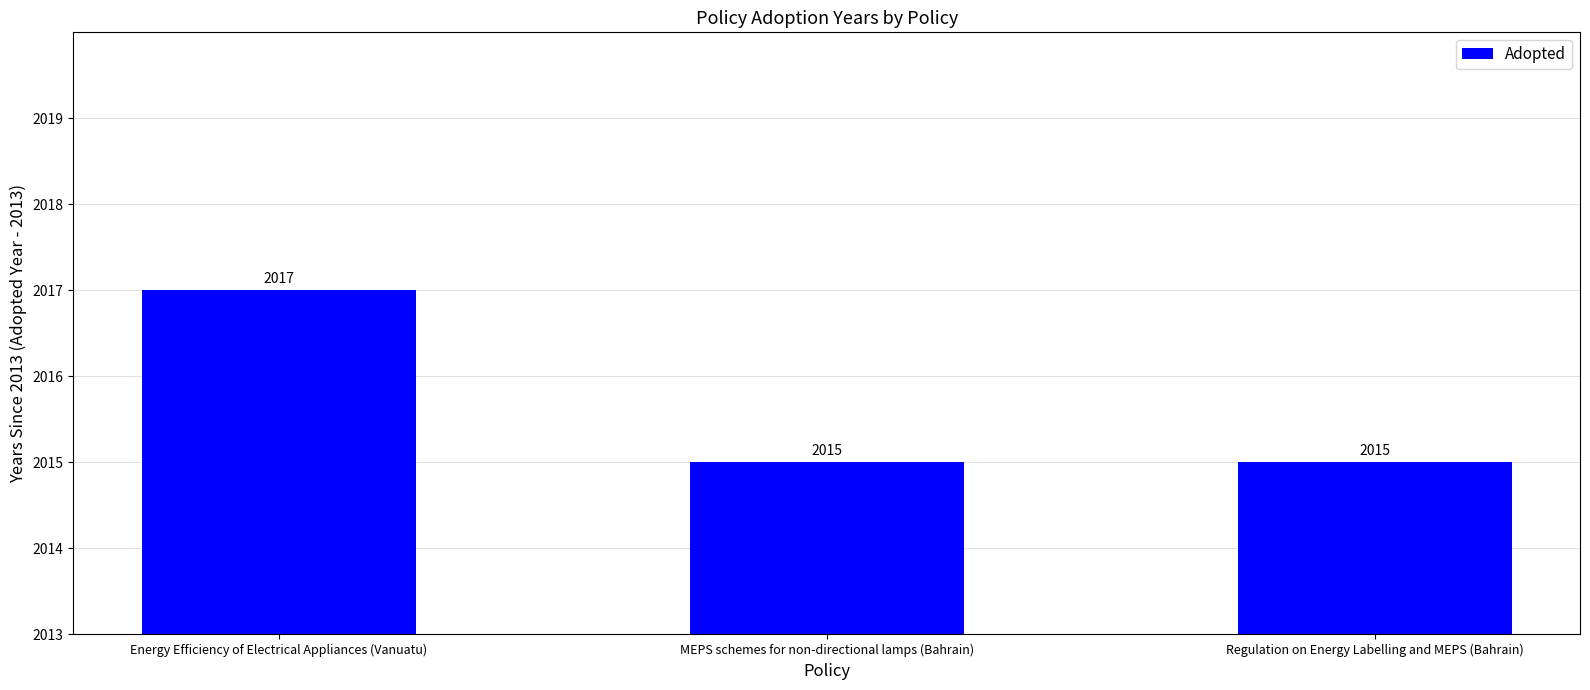

What is the label of the 1st bar from the right?

Regulation on Energy Labelling and MEPS (Bahrain)